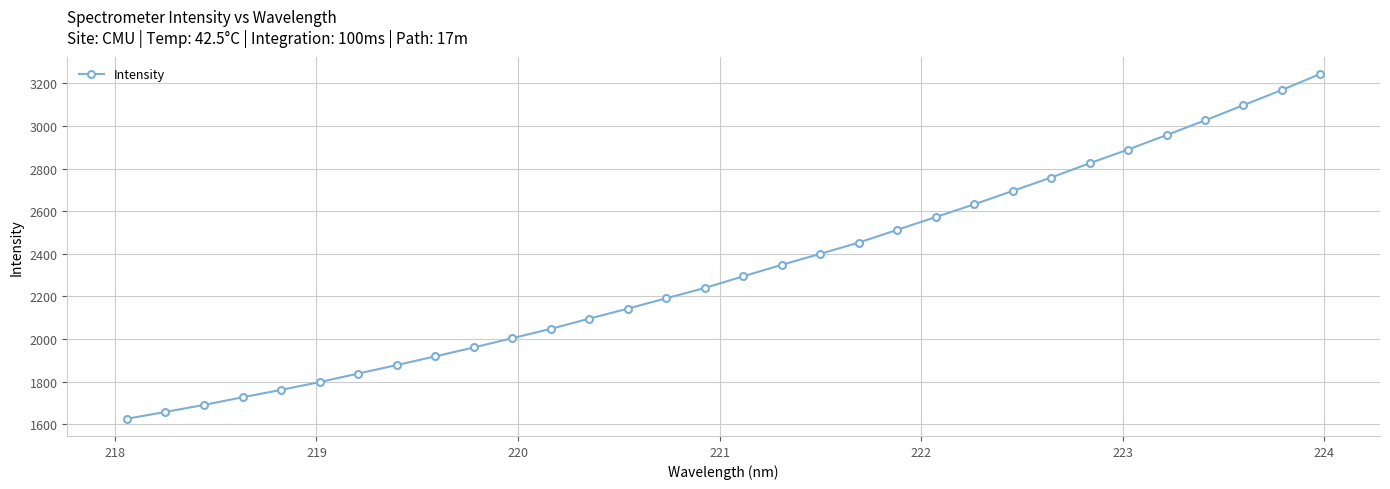

What is the minimum value shown in the chart?

1626.2